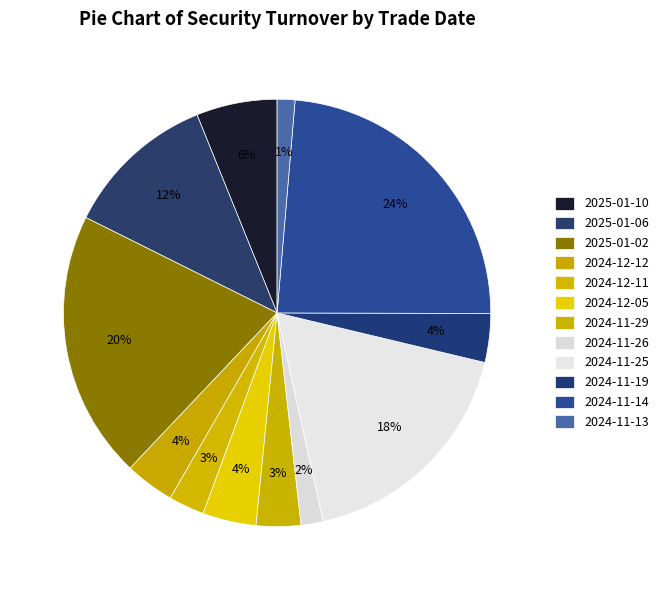

Combined, what portion of the pie is 2024-11-29 and 2025-01-06?

14.9%